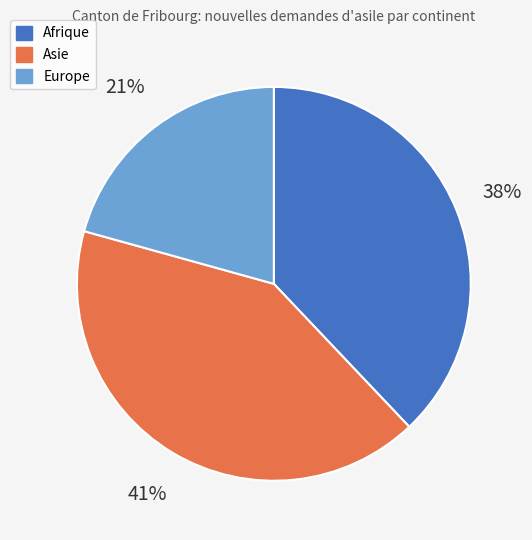

To the nearest percent, what percentage of the pie is Europe?

21%